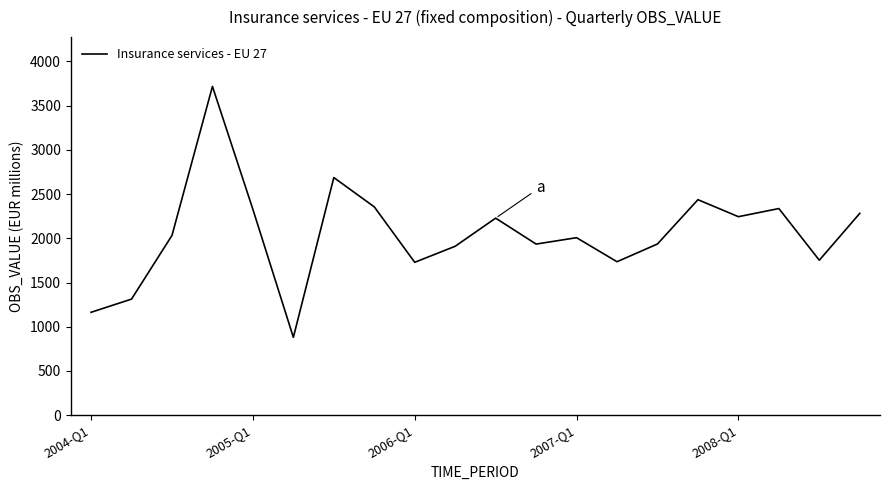

Does the chart display data point markers on the line(s)?

No